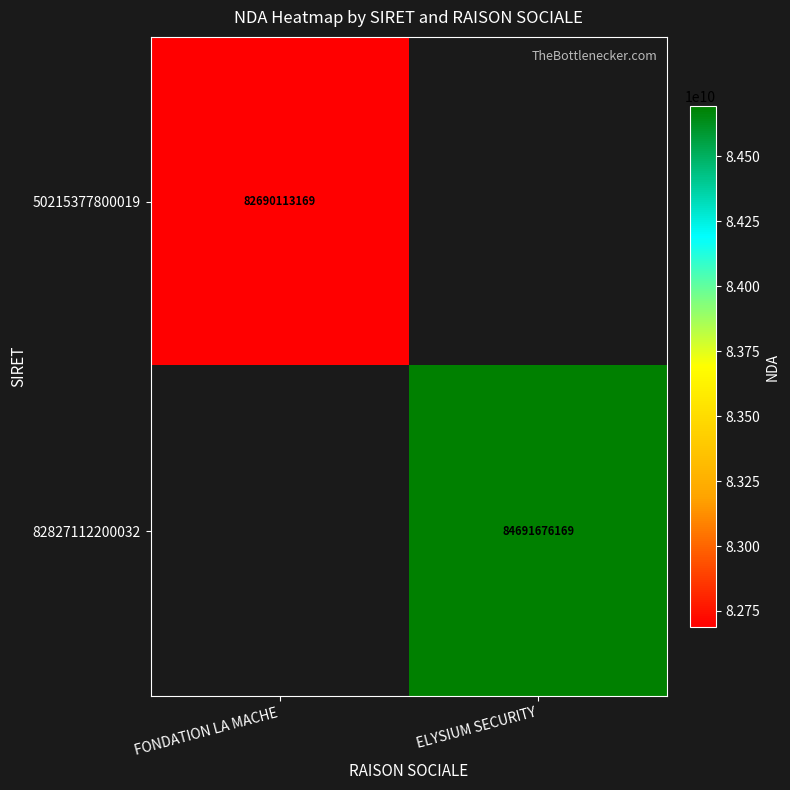

The 50215377800019 series shows 145717379142 at FONDATION LA MACHE. True or false?

False